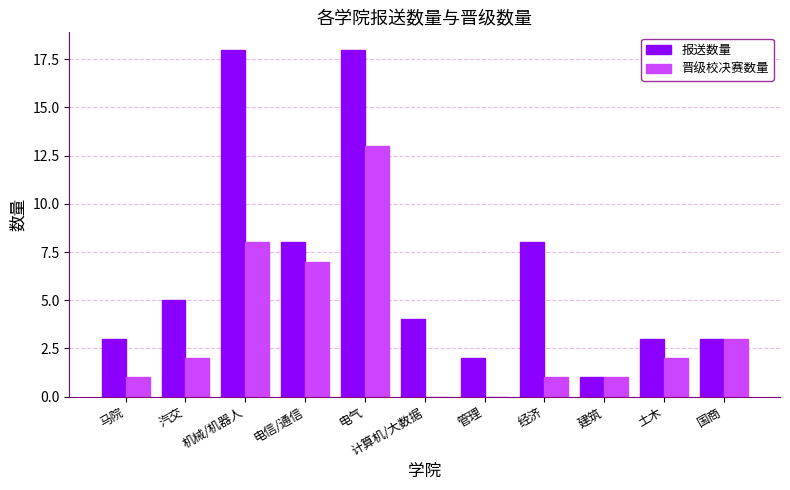

Reading left to right, what are all the values shown in this chart?

报送数量: 3	5	18	8	18	4	2	8	1	3	3
晋级校决赛数量: 1	2	8	7	13	0	0	1	1	2	3